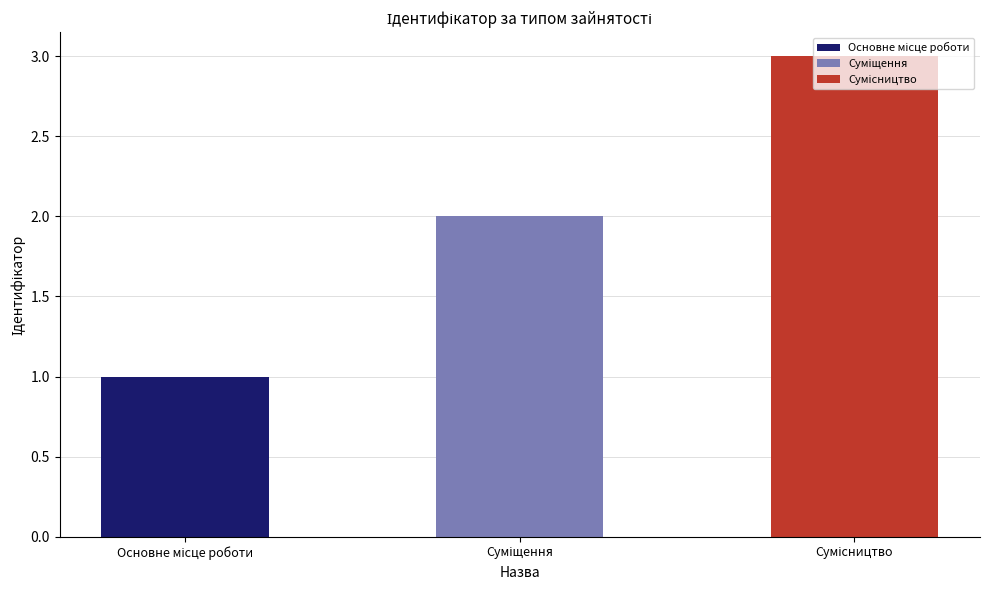

What is the sum of all values?

6